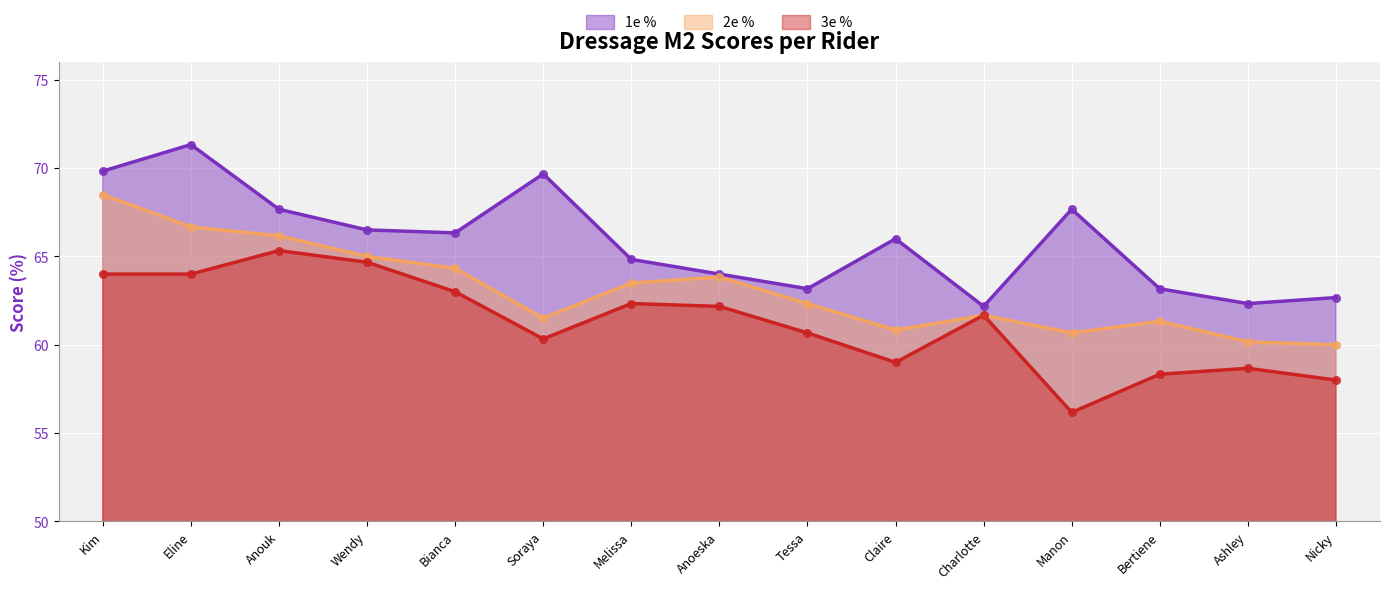

Which series has the widest spread of Y values?

1e %